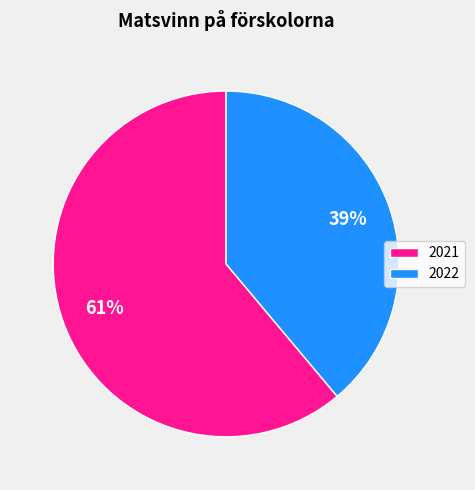

Which has a higher value, 2022 or 2021?

2021